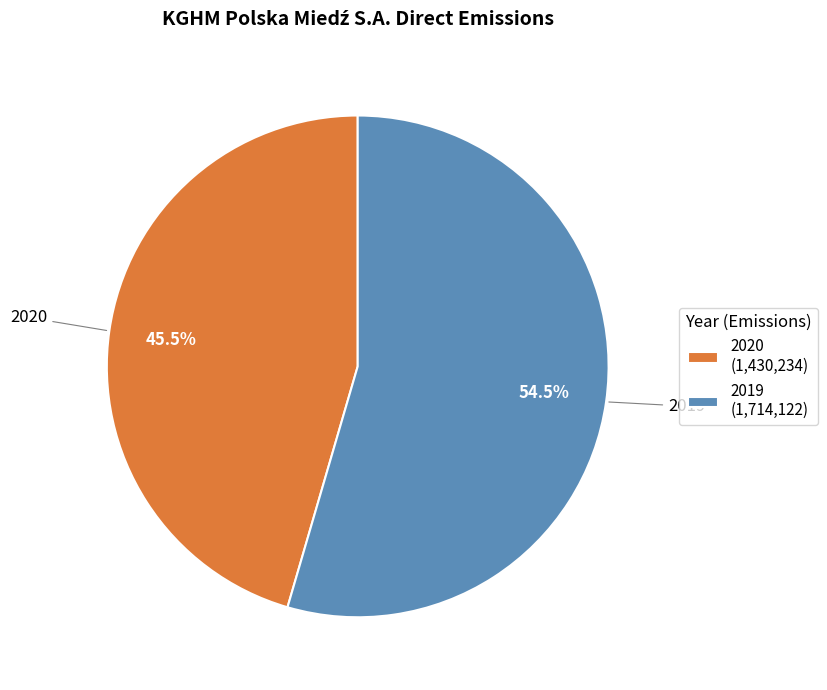

Is 2019 the majority of the pie?

Yes